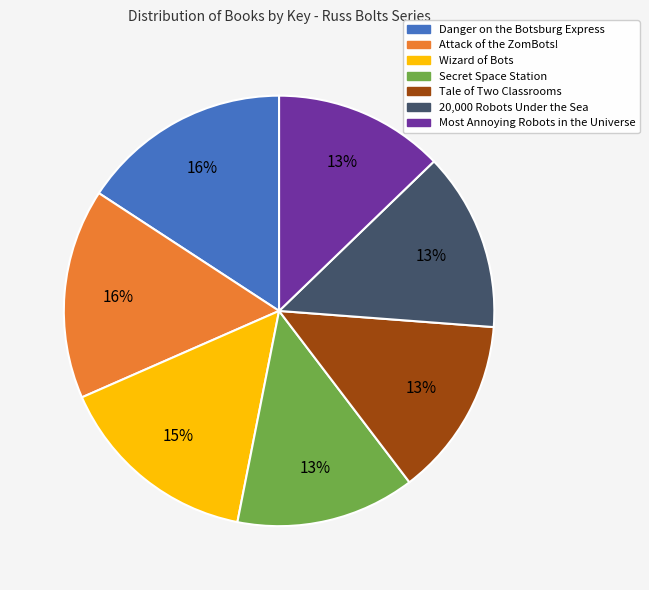

To the nearest percent, what is the difference between the largest and smallest slice percentages?

3%